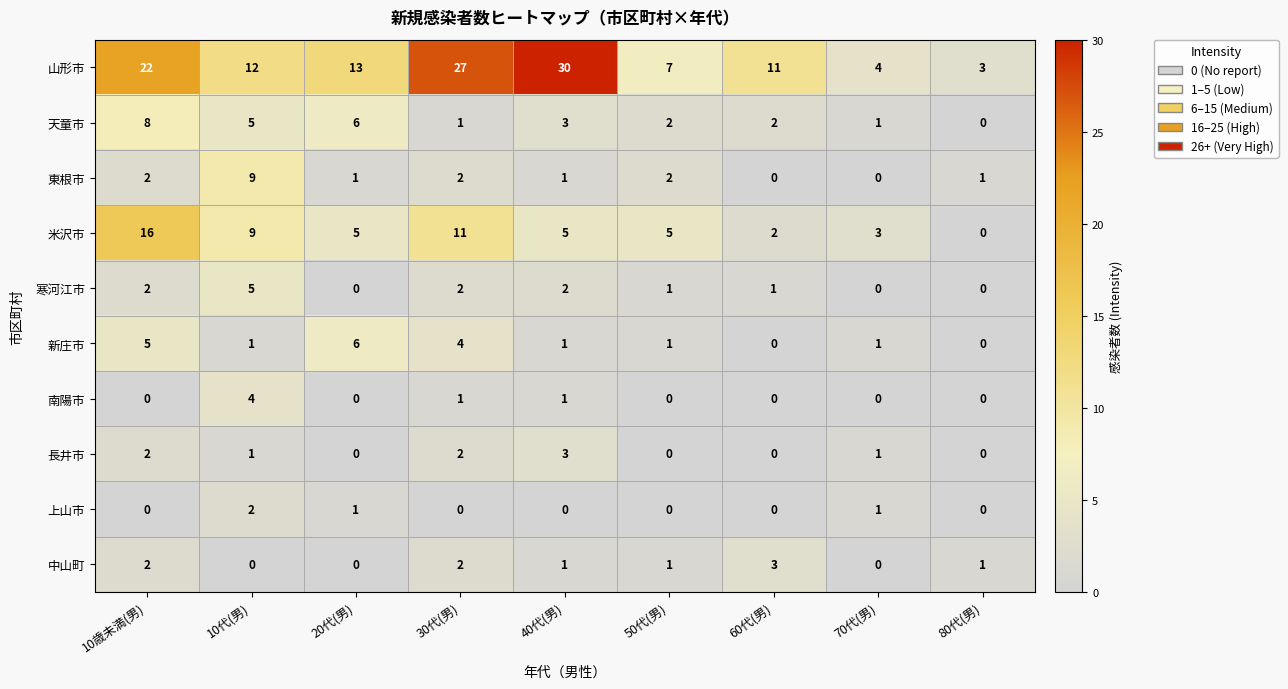

How many values in 米沢市 are above zero?

8